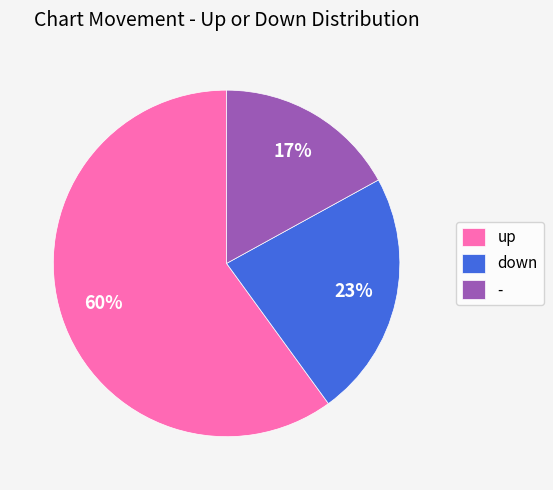

To the nearest percent, what portion does up represent?

60%